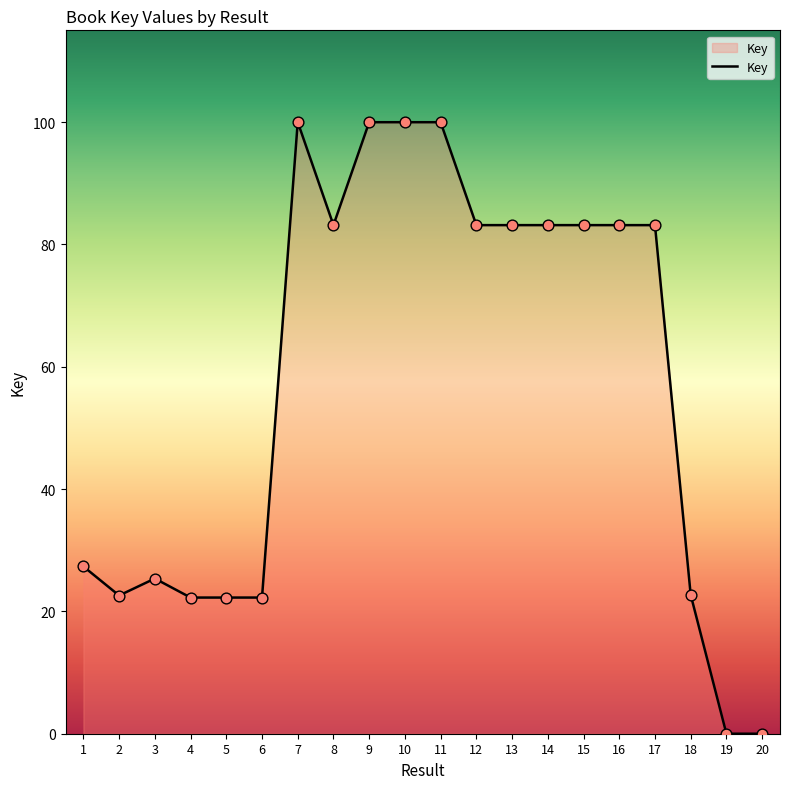

What is the change in value from 10 to 13?

-16.8